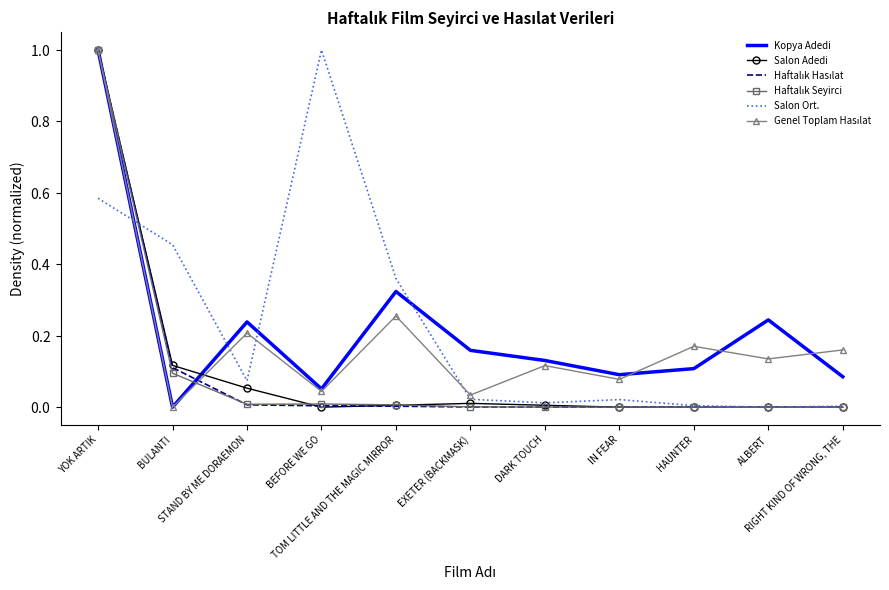

At which category is the sum across all series the highest?

YOK ARTIK